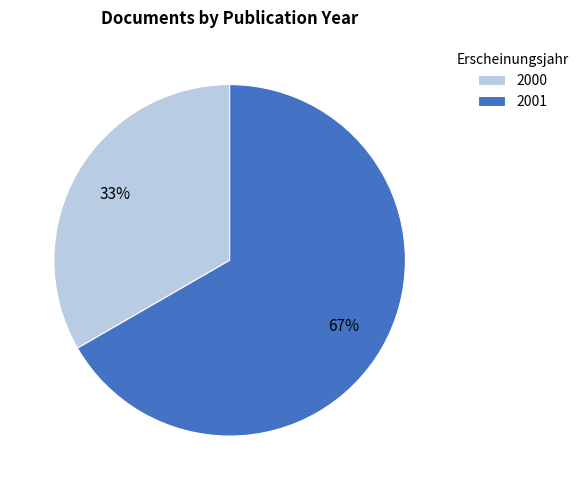

To the nearest percent, what portion does 2000 represent?

33%